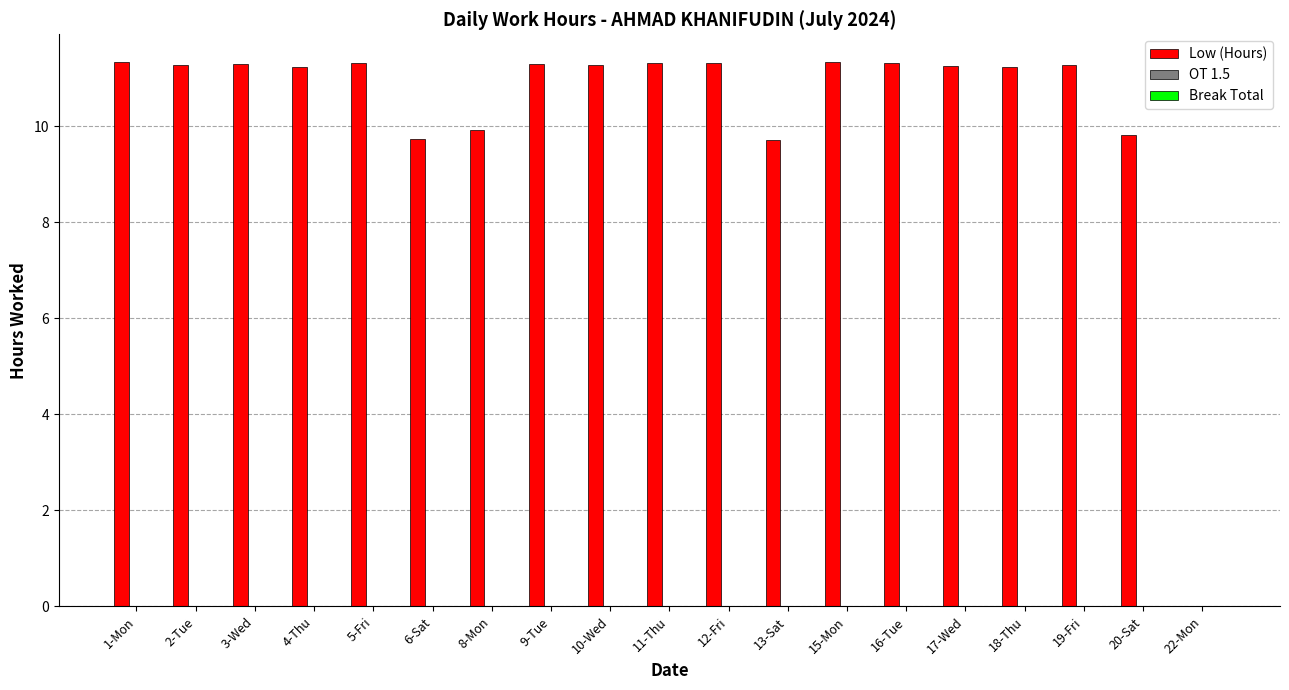

At which label does the data first exceed 11?

1-Mon